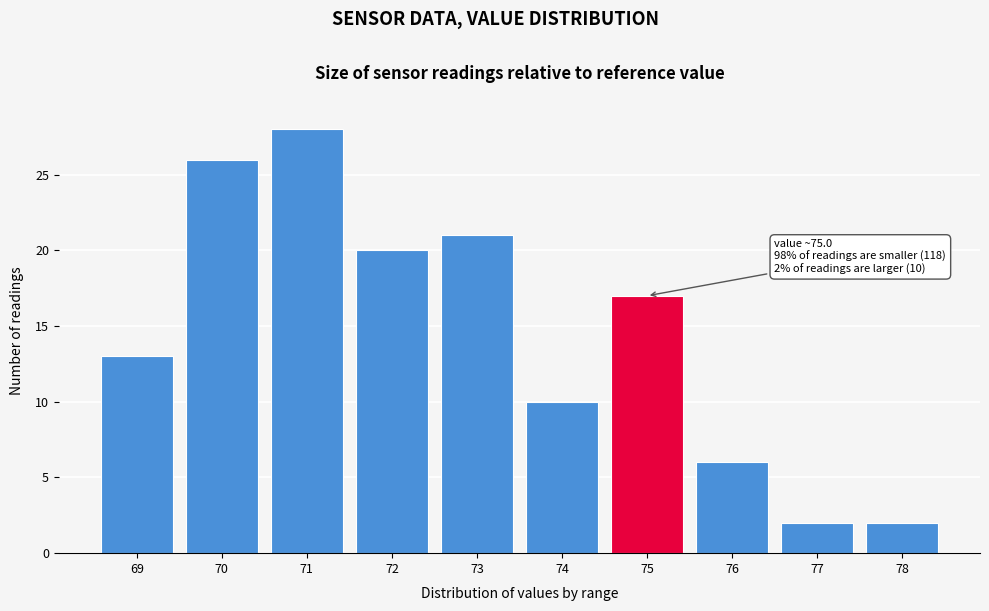

Reading left to right, list all the values displayed in this chart.

69=13	70=26	71=28	72=20	73=21	74=10	75=17	76=6	77=2	78=2